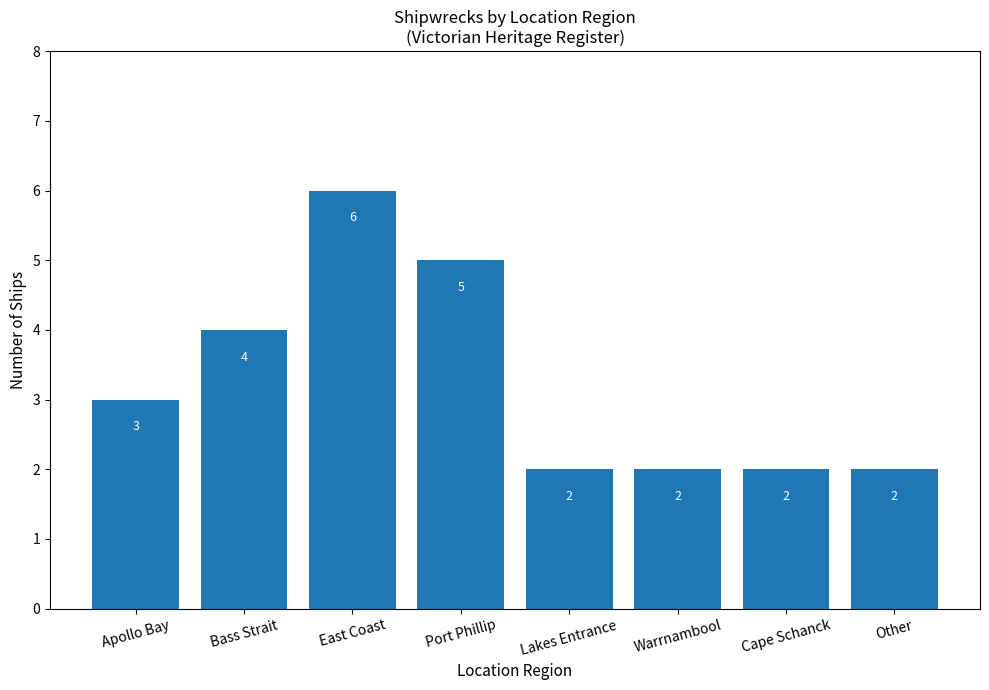

What is the label of the 6th bar from the left?

Warrnambool